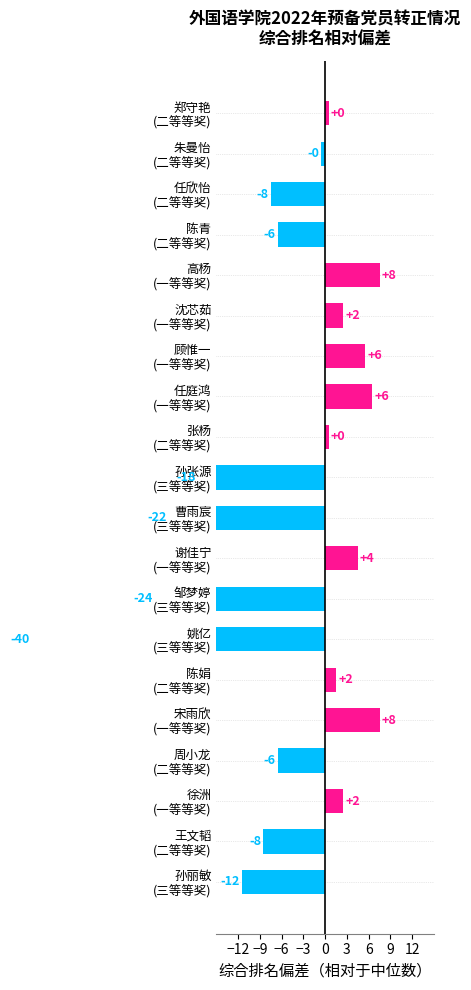

At which label does the data first exceed 0?

郑守艳 (二等等奖)